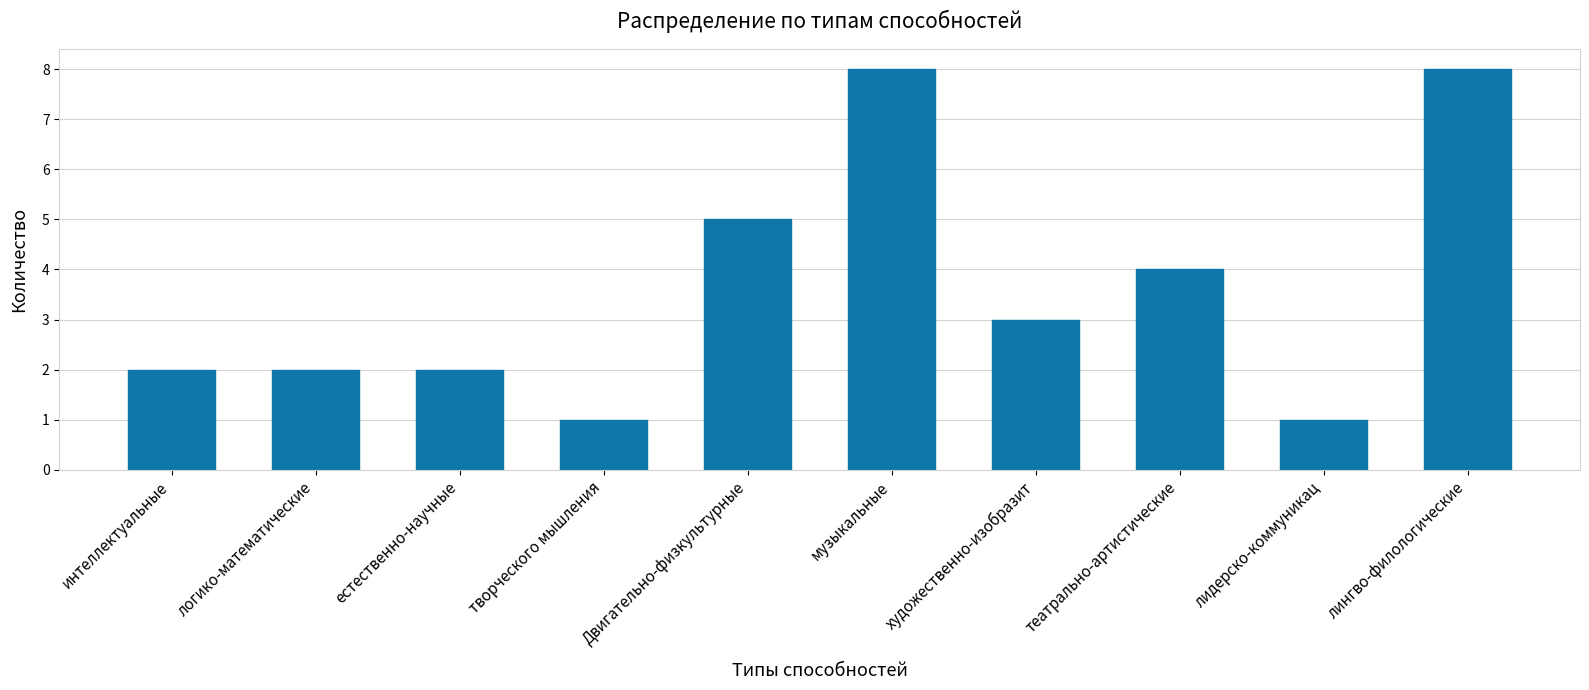

The chart shows a value of 2 at лидерско-коммуникац. True or false?

False